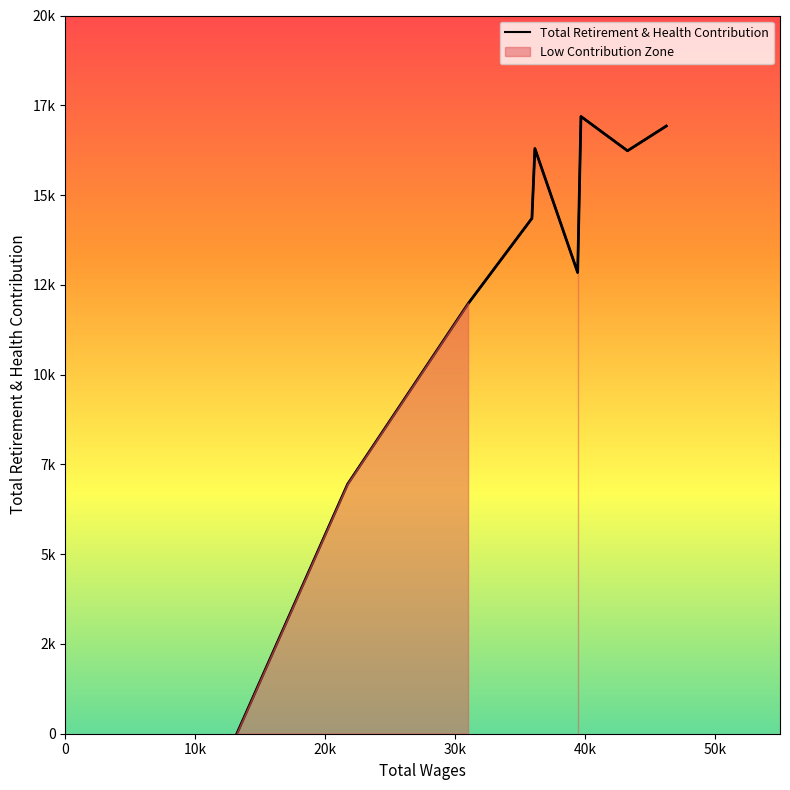

How many points are lower than both their immediate neighbors (excluding endpoints)?

2